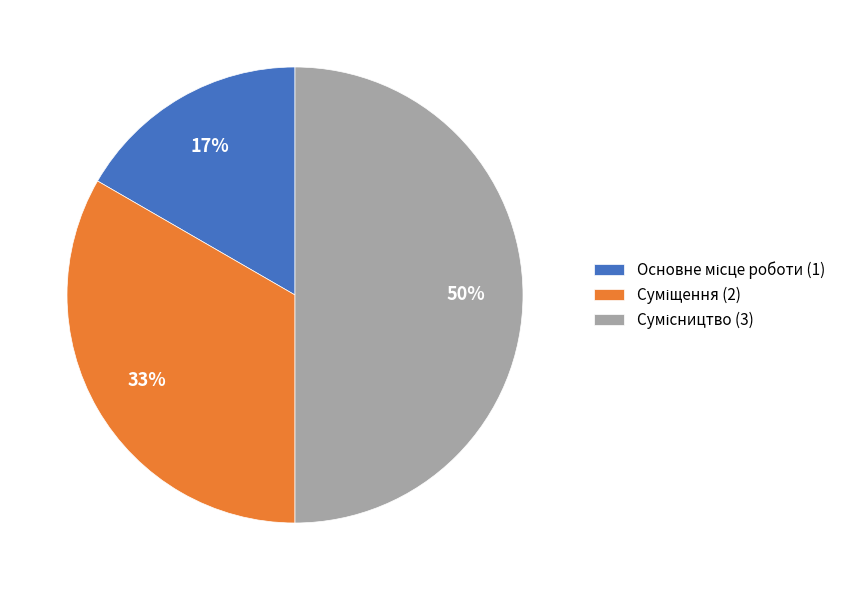

How many segments does this pie chart have?

3